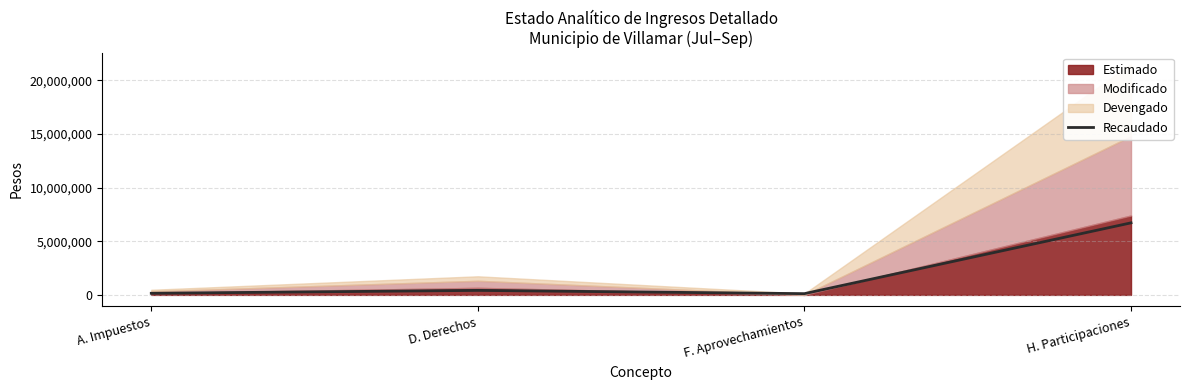

Which has a higher value, A. Impuestos or D. Derechos?

D. Derechos